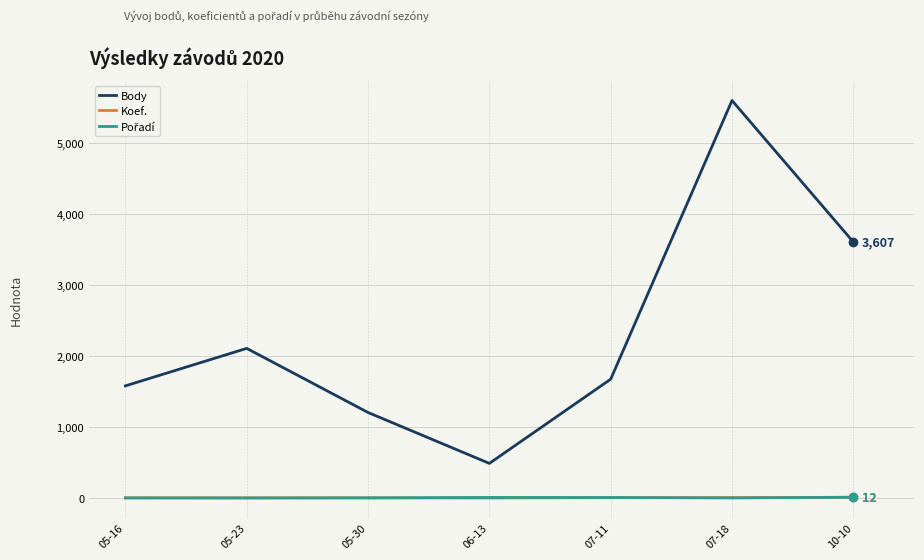

The value of Body at 06-13 is 489. True or false?

True